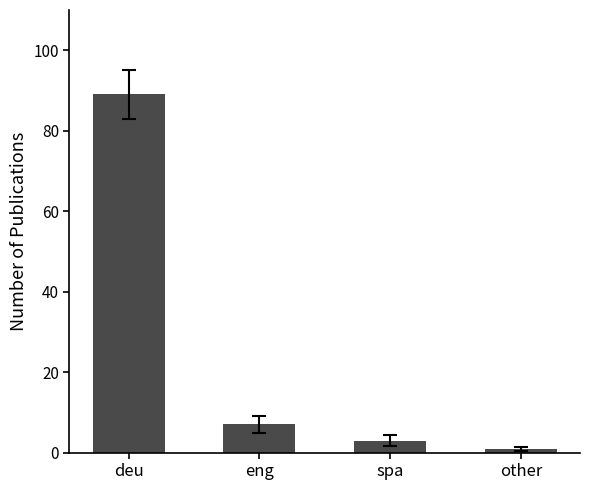

At which label is the value closest to 45?

eng